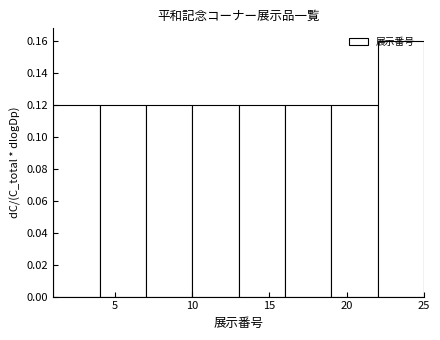

How tall is the bar that spans 13 to 16 on the x-axis? The values are not printed on the chart, so give them approximately, as read against the axis.

0.12